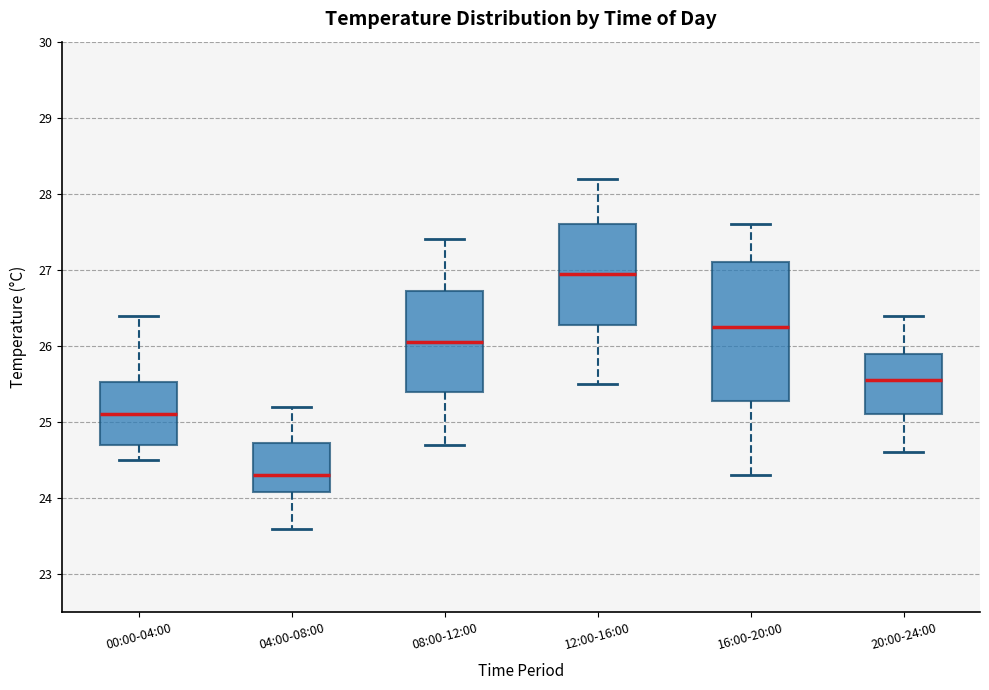

Reading left to right, read every box against the y-axis: the position of its median line, the range the box covers, and the ends of its whiskers. The values are not printed on the chart, so give them approximately, as read against the axis.

00:00-04:00: median 25.1, box 24.7 to 25.5, whiskers 24.5 to 26.4
04:00-08:00: median 24.3, box 24.1 to 24.7, whiskers 23.6 to 25.2
08:00-12:00: median 26.1, box 25.4 to 26.7, whiskers 24.7 to 27.4
12:00-16:00: median 27.0, box 26.3 to 27.6, whiskers 25.5 to 28.2
16:00-20:00: median 26.3, box 25.3 to 27.1, whiskers 24.3 to 27.6
20:00-24:00: median 25.6, box 25.1 to 25.9, whiskers 24.6 to 26.4